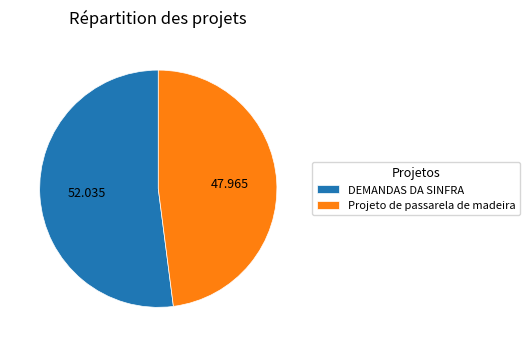

Is it true that DEMANDAS DA SINFRA is 52% of the pie?

True